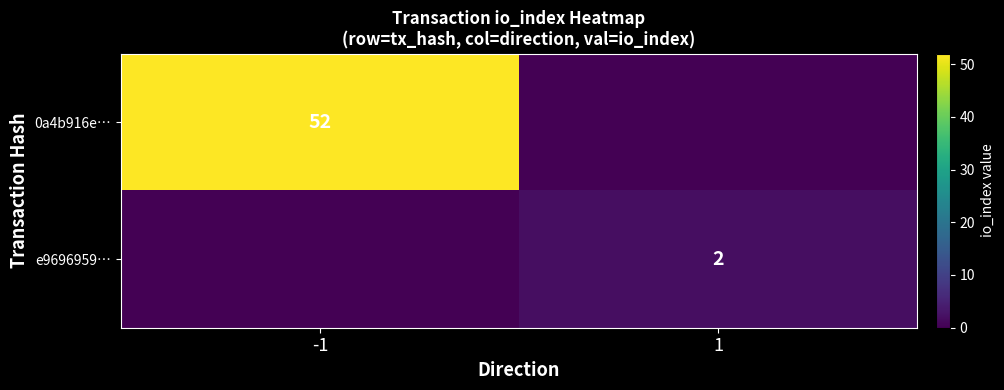

How many distinct data groups are displayed?

2